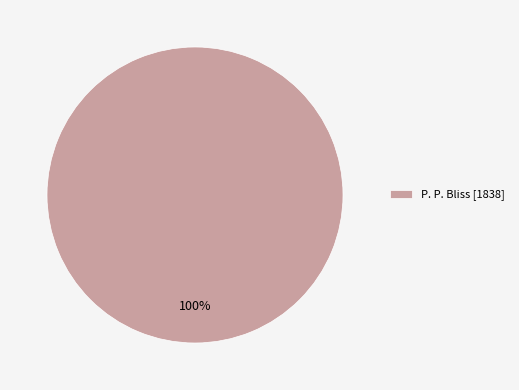

Is it true that P. P. Bliss [1838] is 100% of the pie?

True